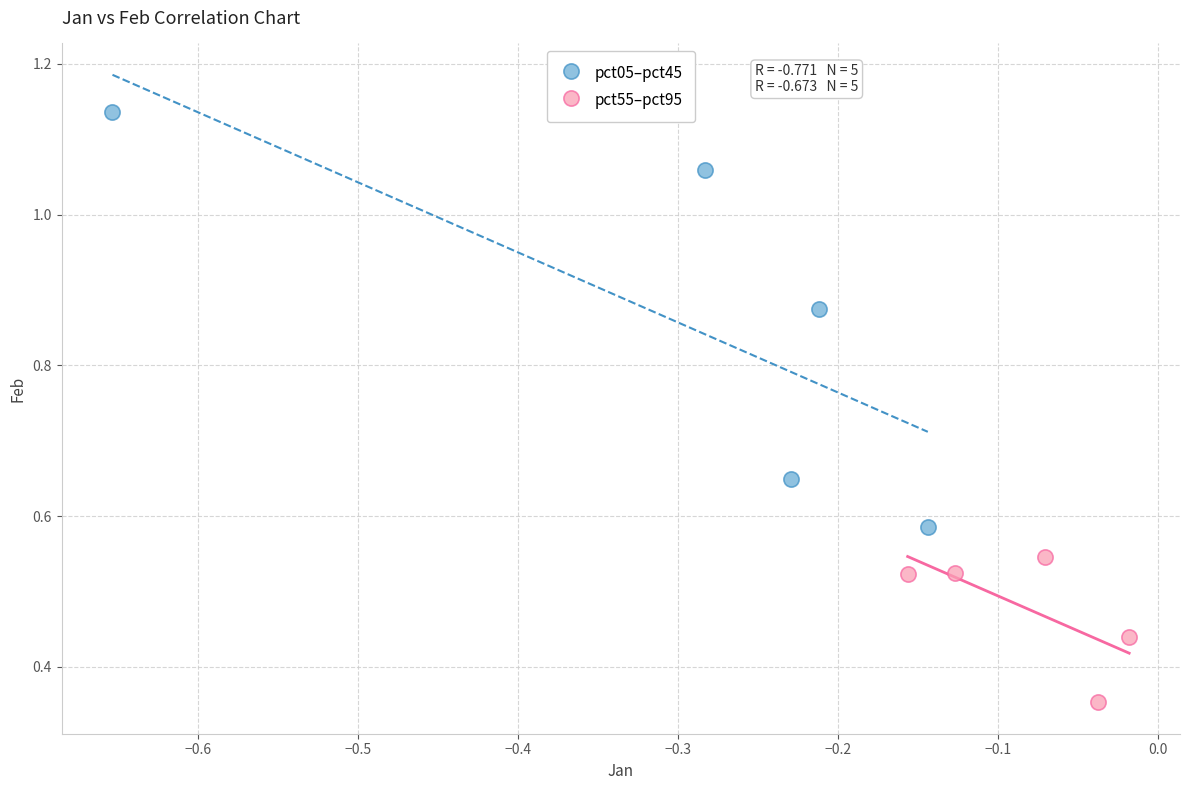

Which series contains the highest Y value?

pct05–pct45